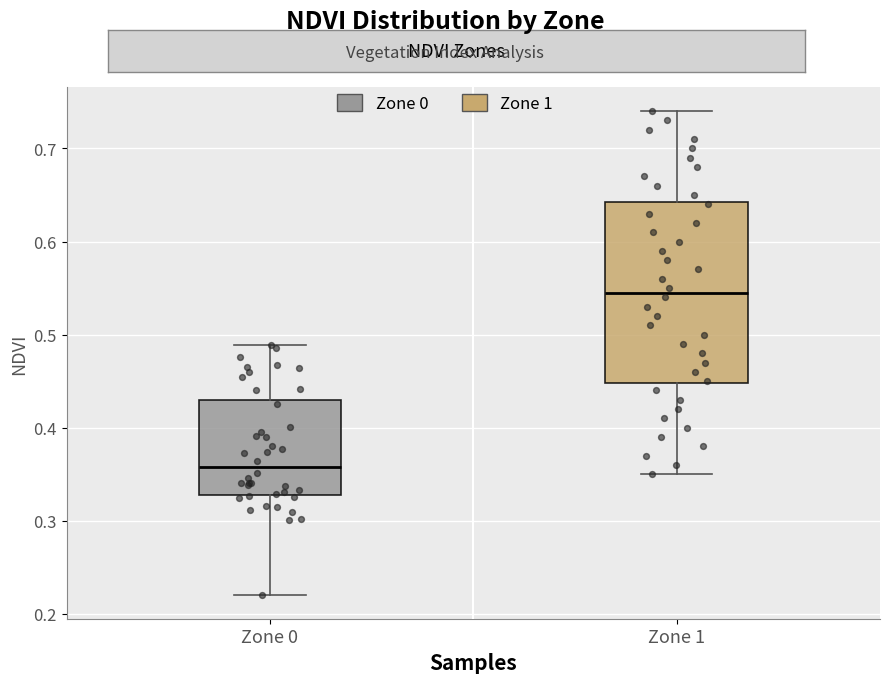

Reading left to right, transcribe this box plot: for each box, give where its median line is, the range the box spans, and where its two whiskers end, as read against the y-axis. The values are not printed on the chart, so give them approximately, as read against the axis.

Zone 0: median 0.36, box 0.33 to 0.43, whiskers 0.22 to 0.49
Zone 1: median 0.55, box 0.45 to 0.64, whiskers 0.35 to 0.74